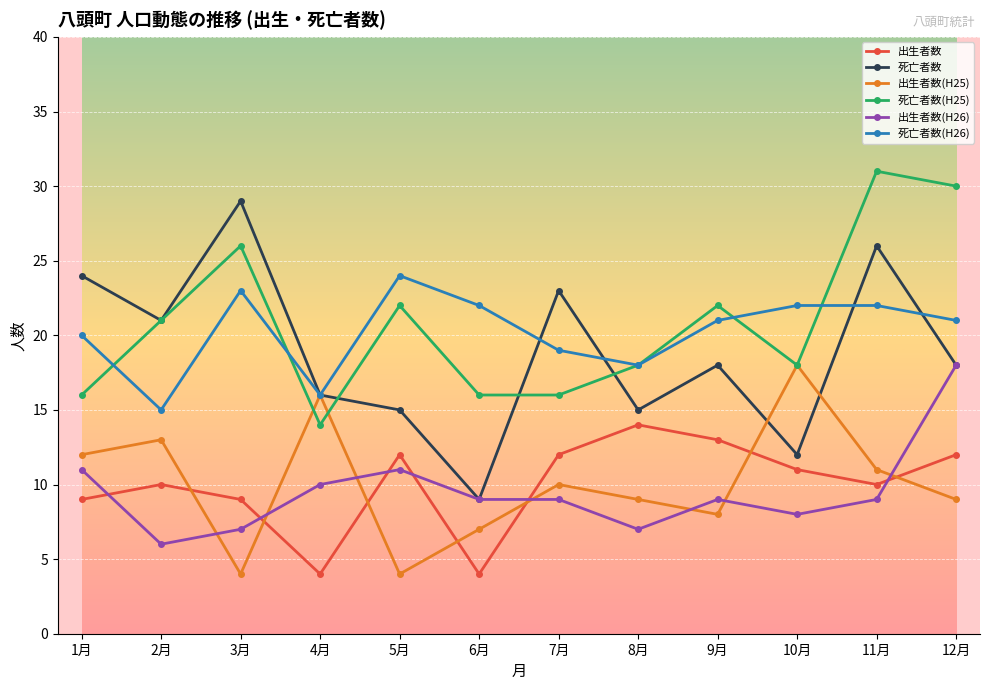

What are all the series names shown in the legend?

出生者数, 死亡者数, 出生者数(H25), 死亡者数(H25), 出生者数(H26), 死亡者数(H26)